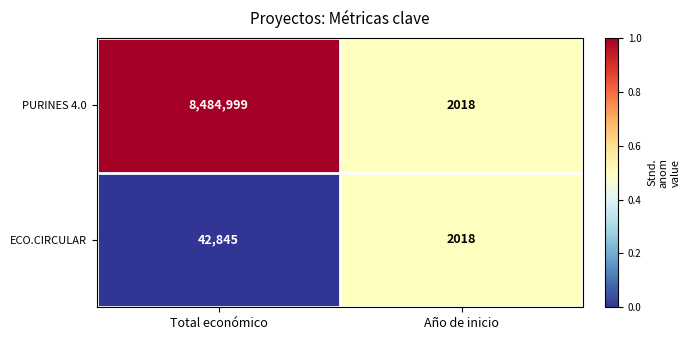

Reading left to right, transcribe all the data shown in this chart.

PURINES 4.0: Total económico=8484999	Año de inicio=2018
ECO.CIRCULAR: Total económico=42845	Año de inicio=2018